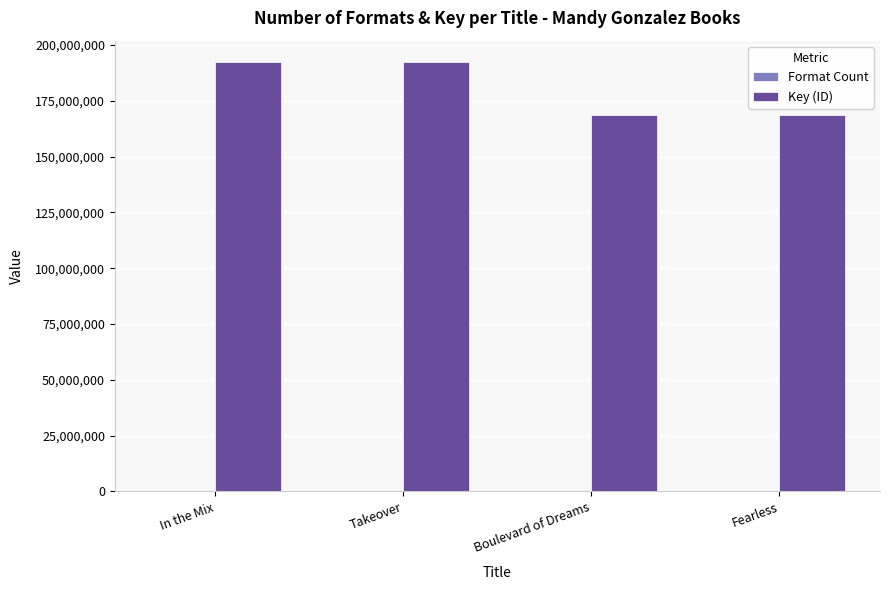

Which series has the largest total across all categories?

Key (ID)